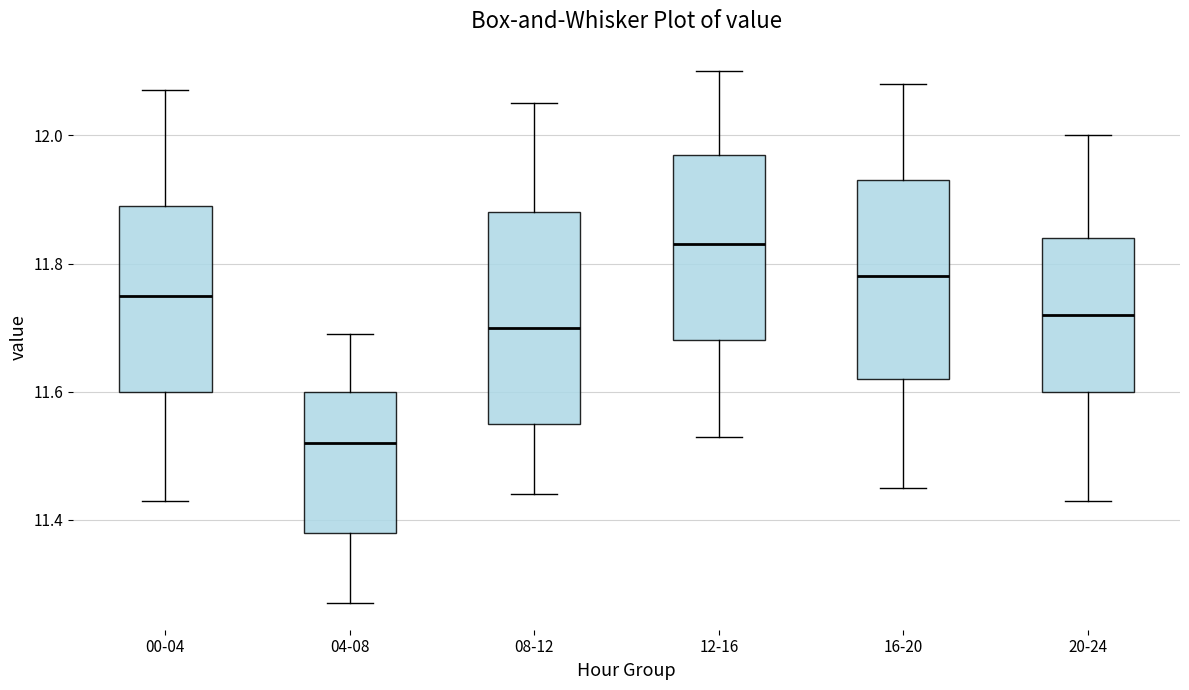

Reading left to right, transcribe this box plot: for each box, give where its median line is, the range the box spans, and where its two whiskers end, as read against the y-axis. The values are not printed on the chart, so give them approximately, as read against the axis.

00-04: median 11.76, box 11.60 to 11.90, whiskers 11.44 to 12.08
04-08: median 11.52, box 11.38 to 11.60, whiskers 11.28 to 11.70
08-12: median 11.70, box 11.56 to 11.88, whiskers 11.44 to 12.06
12-16: median 11.84, box 11.68 to 11.98, whiskers 11.54 to 12.10
16-20: median 11.78, box 11.62 to 11.94, whiskers 11.46 to 12.08
20-24: median 11.72, box 11.60 to 11.84, whiskers 11.44 to 12.00